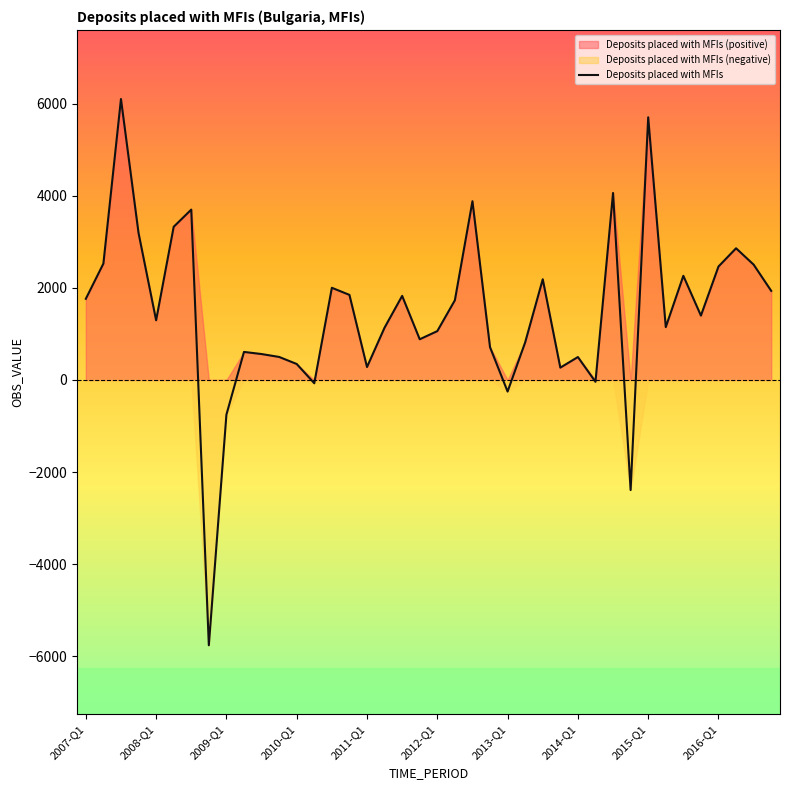

How many lines are shown in the chart?

1